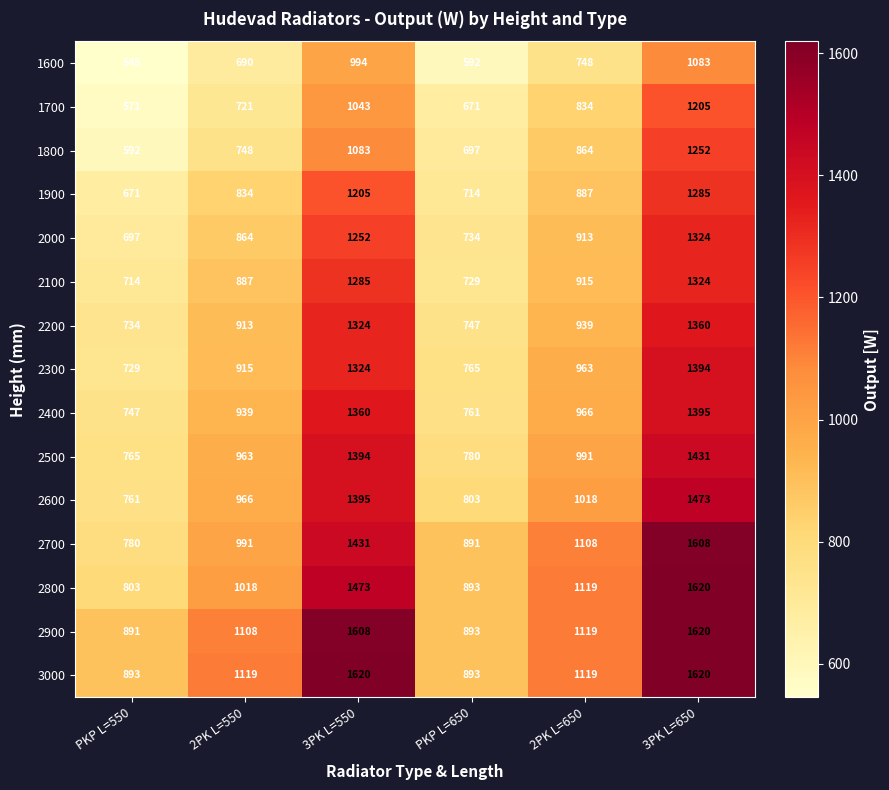

What is the smallest value displayed?

545